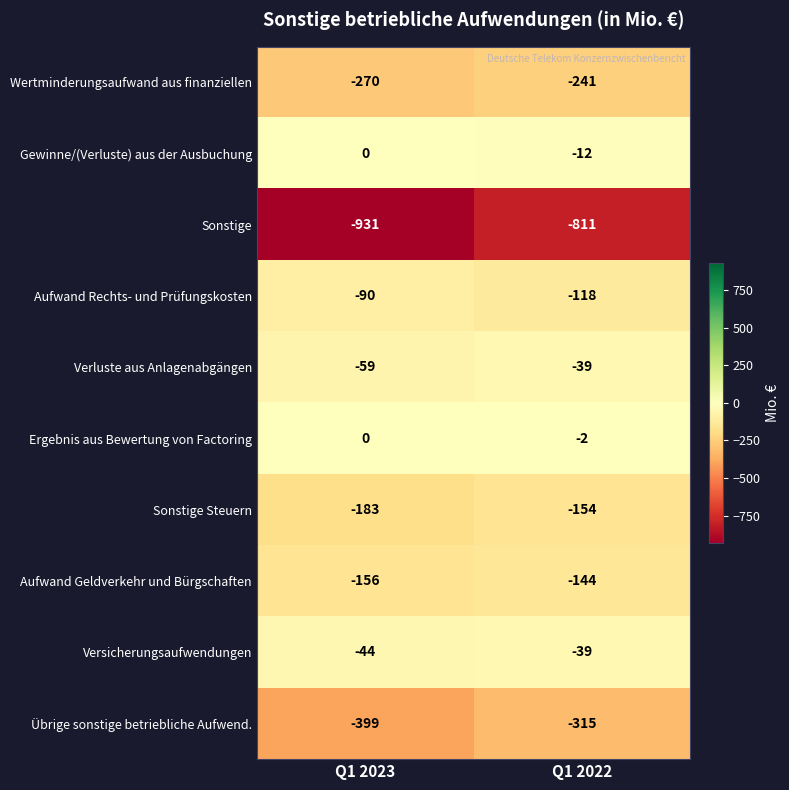

What is the lowest value of the Gewinne/(Verluste) aus der Ausbuchung series?

-12